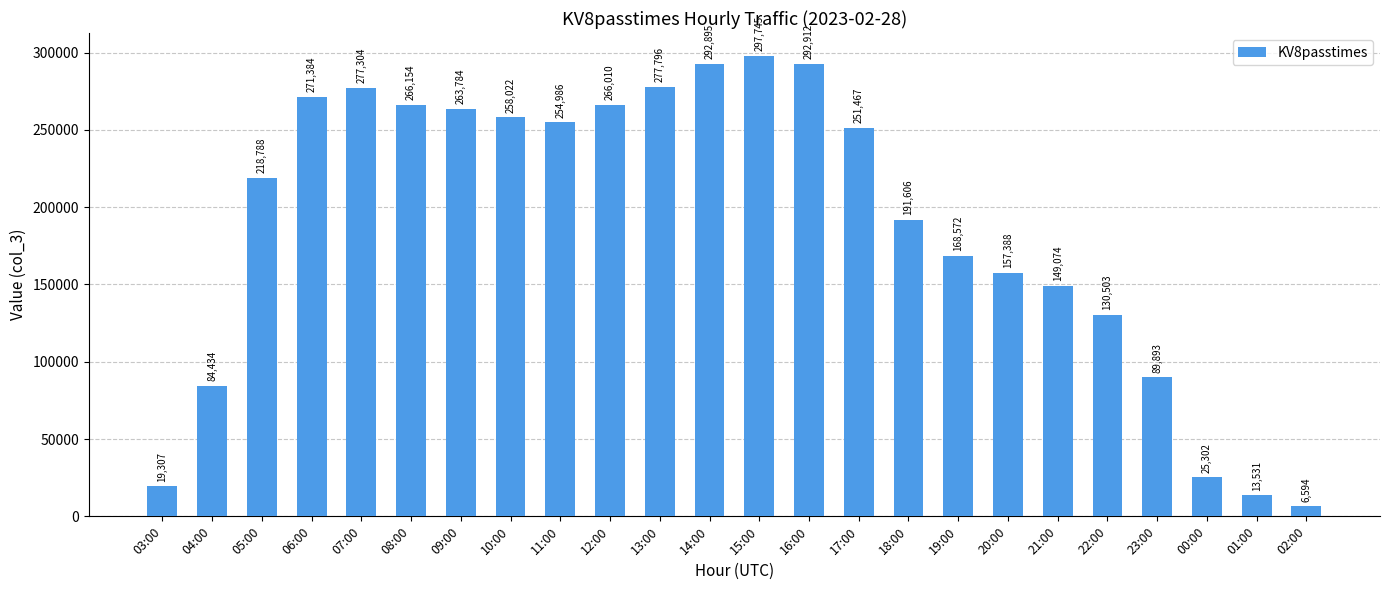

Between 00:00 and 15:00, which is larger?

15:00